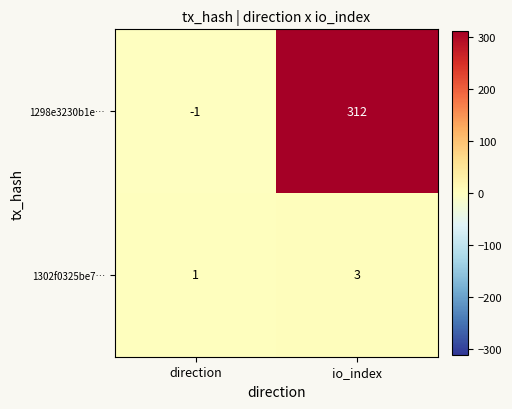

The 1302f0325be7… series shows 1 at direction. True or false?

True